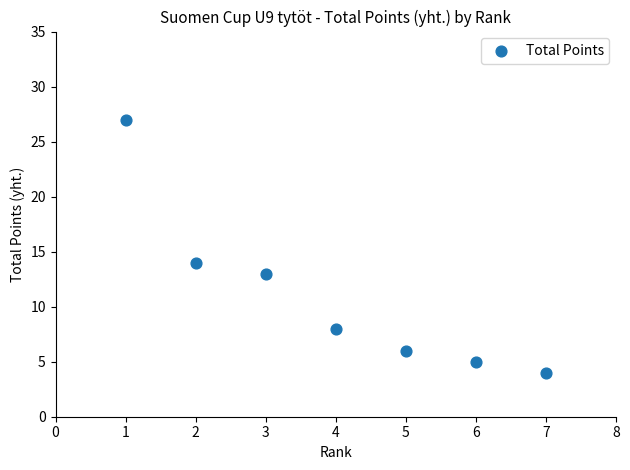

What Y value in the scatter plot is closest to 15?

14